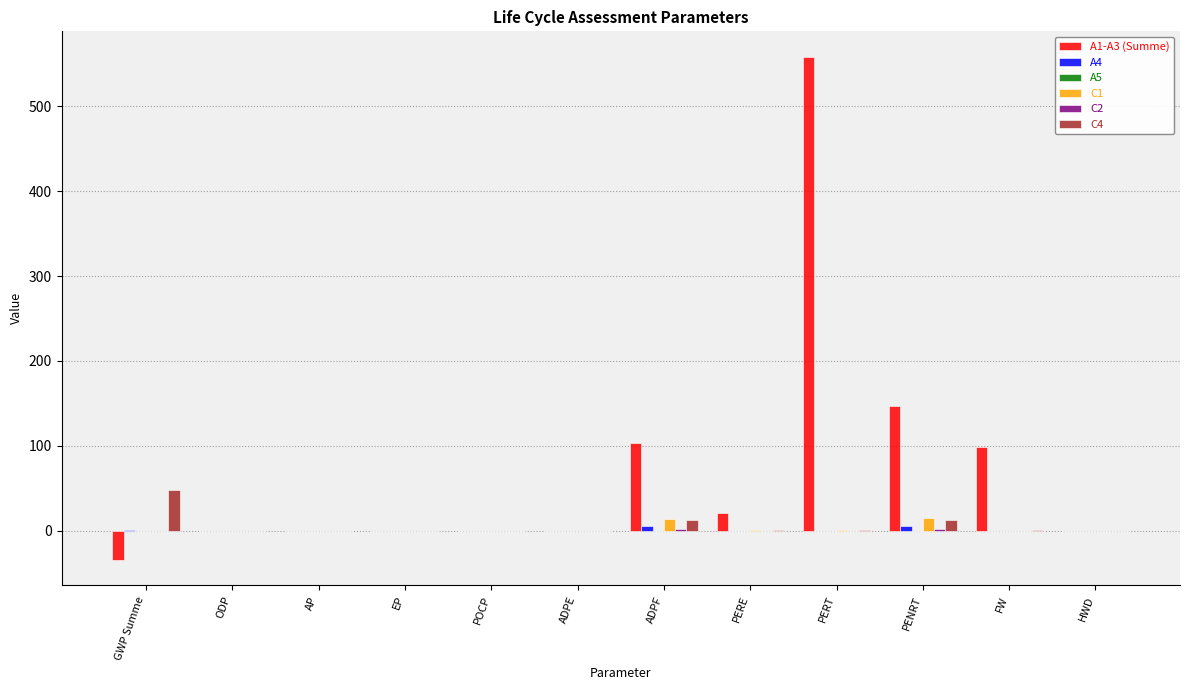

Is it true that A1-A3 (Summe) equals 21.5 at PERE?

True